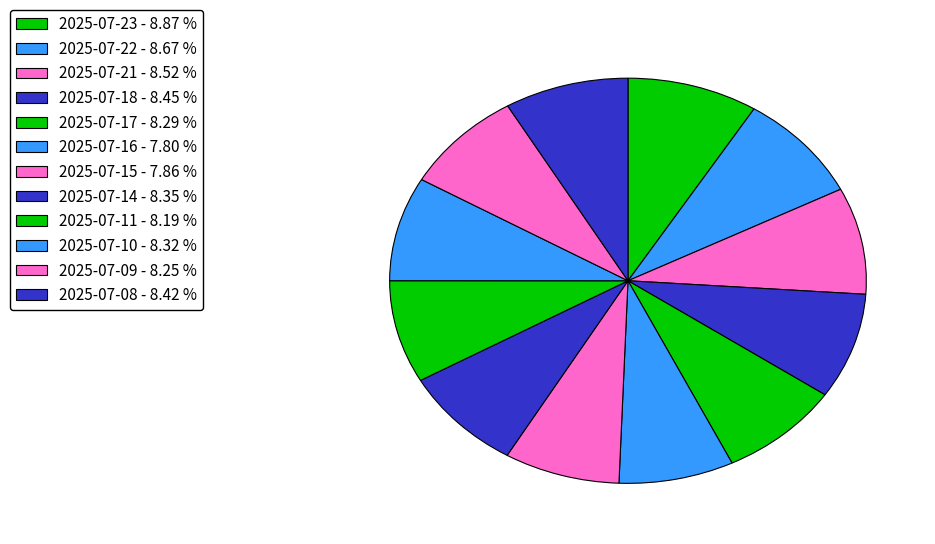

Rank the categories by value from highest to lowest.

2025-07-23, 2025-07-22, 2025-07-21, 2025-07-18, 2025-07-08, 2025-07-14, 2025-07-10, 2025-07-17, 2025-07-09, 2025-07-11, 2025-07-15, 2025-07-16